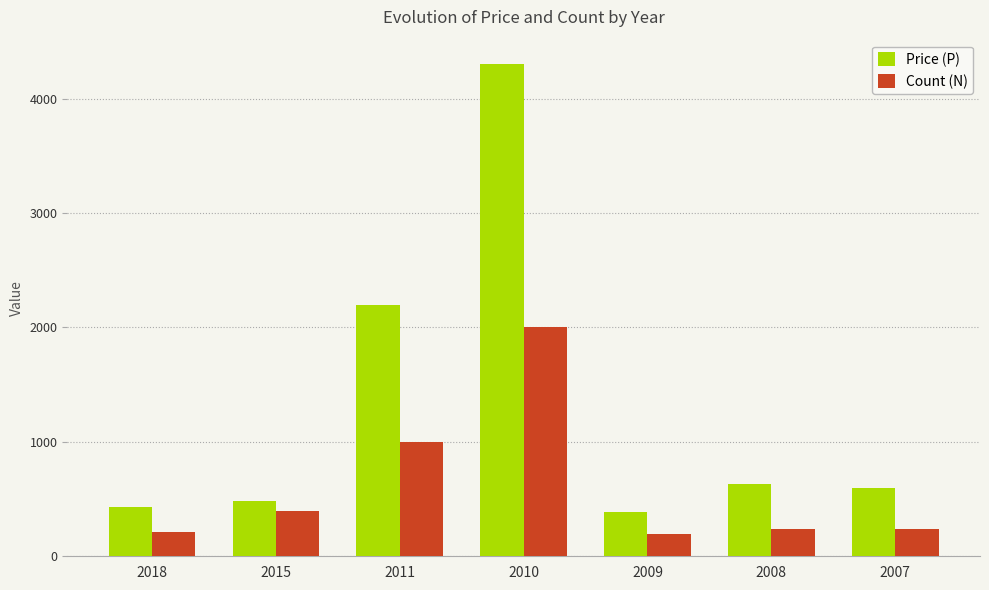

How many groups of bars are there?

7